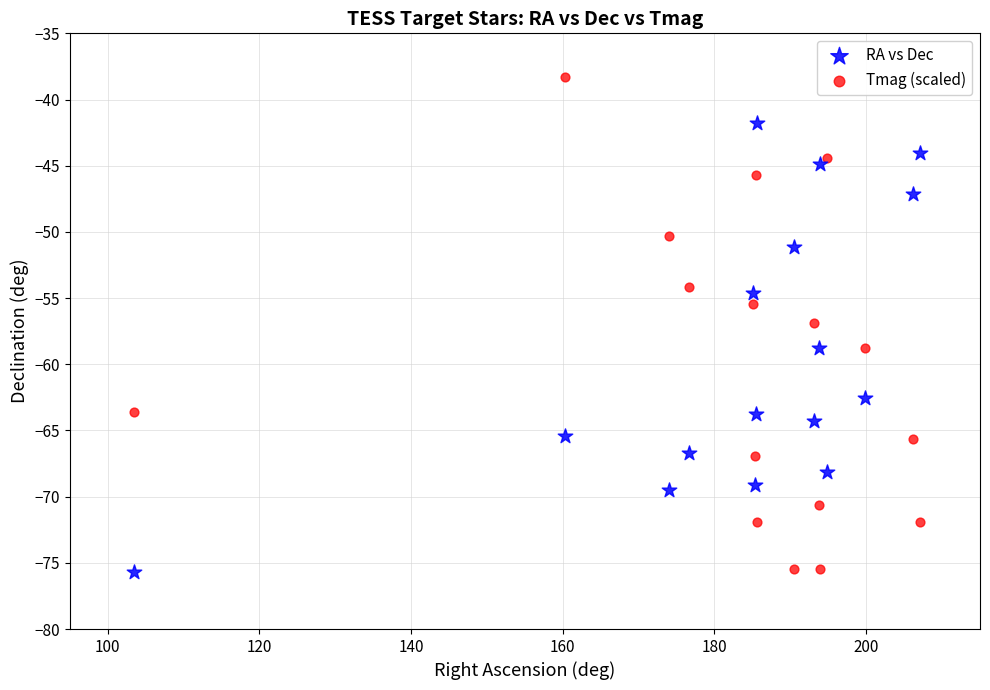

What is the X range (max minus min) for the scatter plot?

103.6